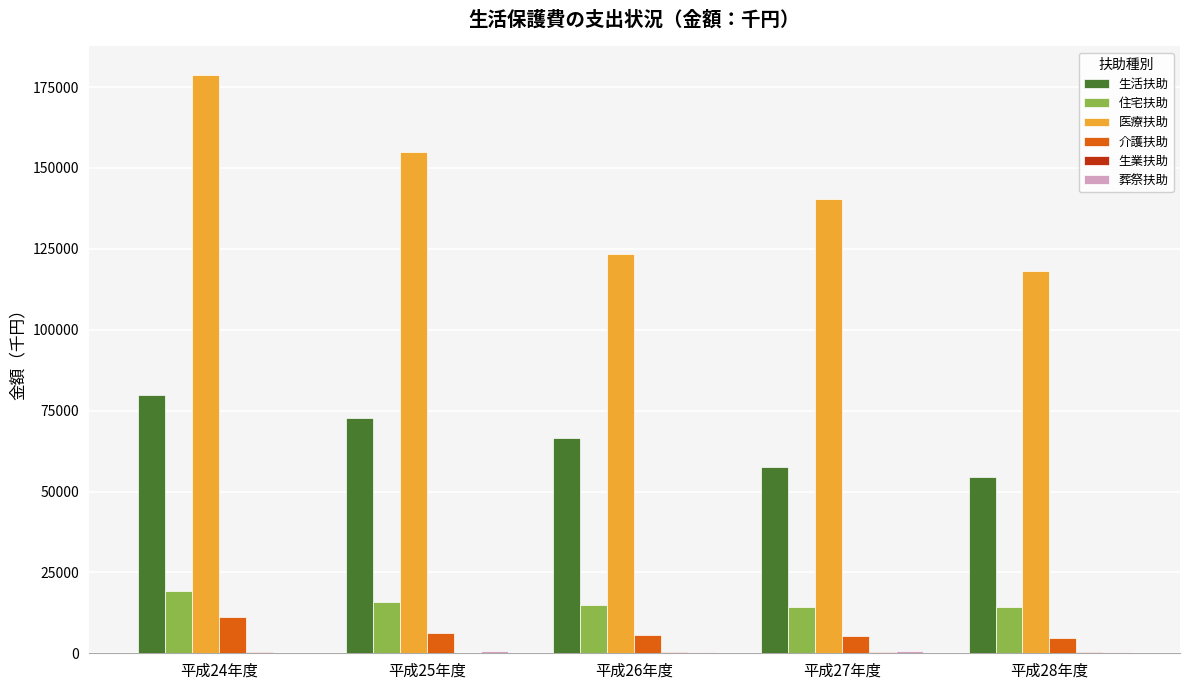

At which category does the chart reach its peak across all series?

平成24年度